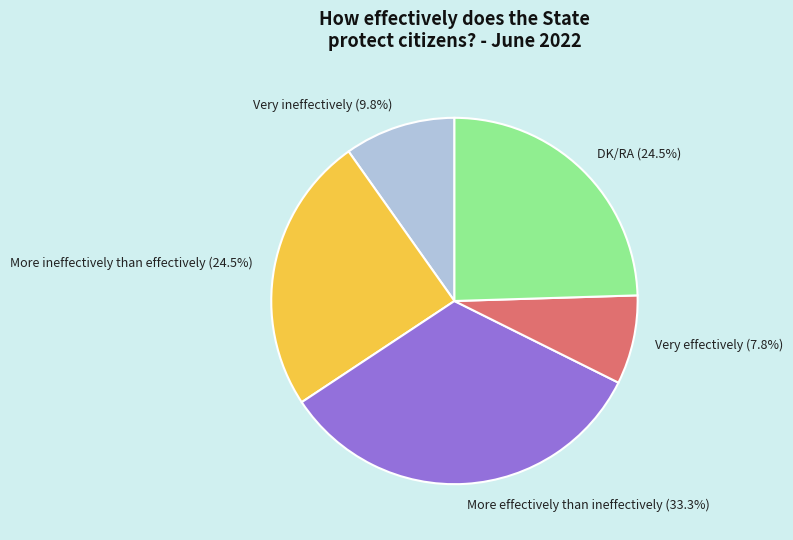

What is the ratio of the value at More effectively than ineffectively (33.3%) to the value at Very ineffectively (9.8%)?

3.4